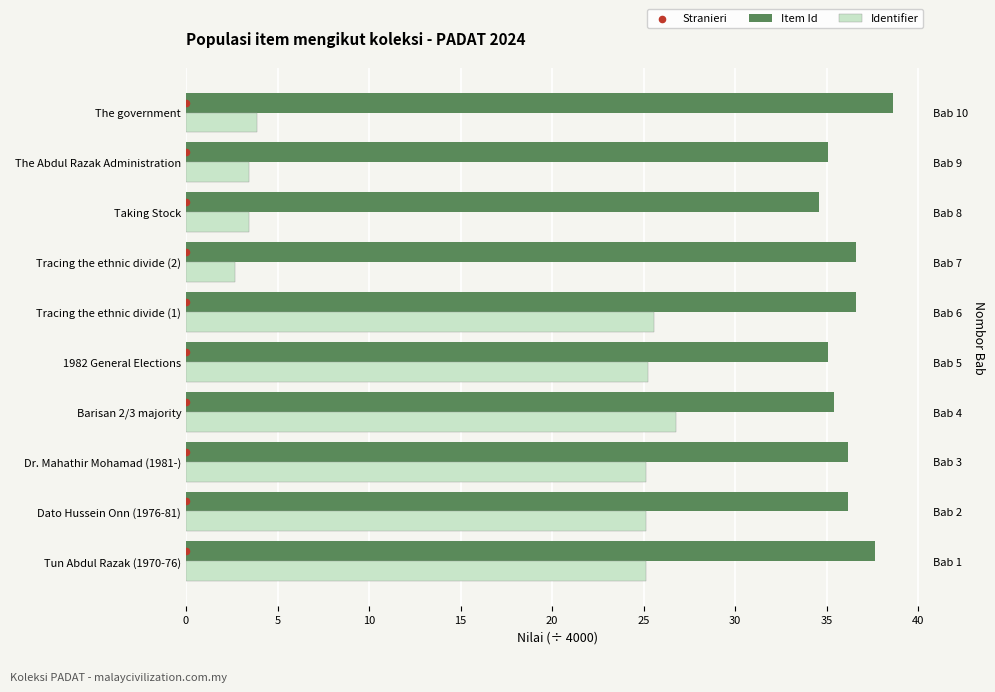

Is the value of Stranieri at 30 greater than the value of Identifier at 20?

No